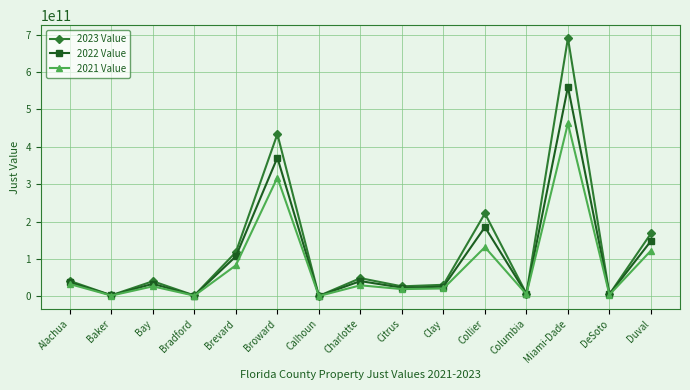

Is it true that 2022 Value equals 370969980003 at Broward?

True